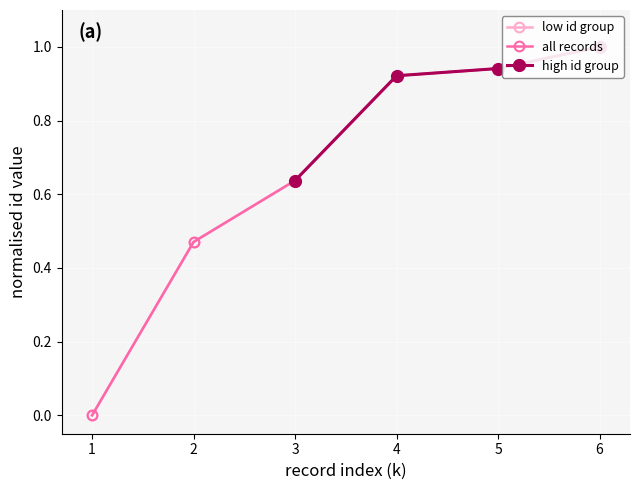

The value of low id group at 1 is 0.0. True or false?

True